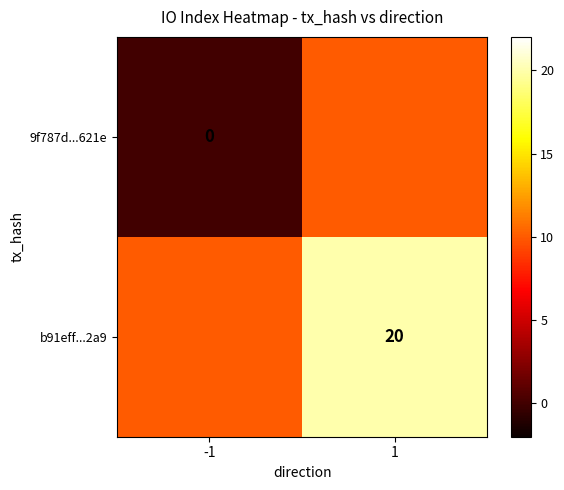

Which category has the lowest value across all series?

-1